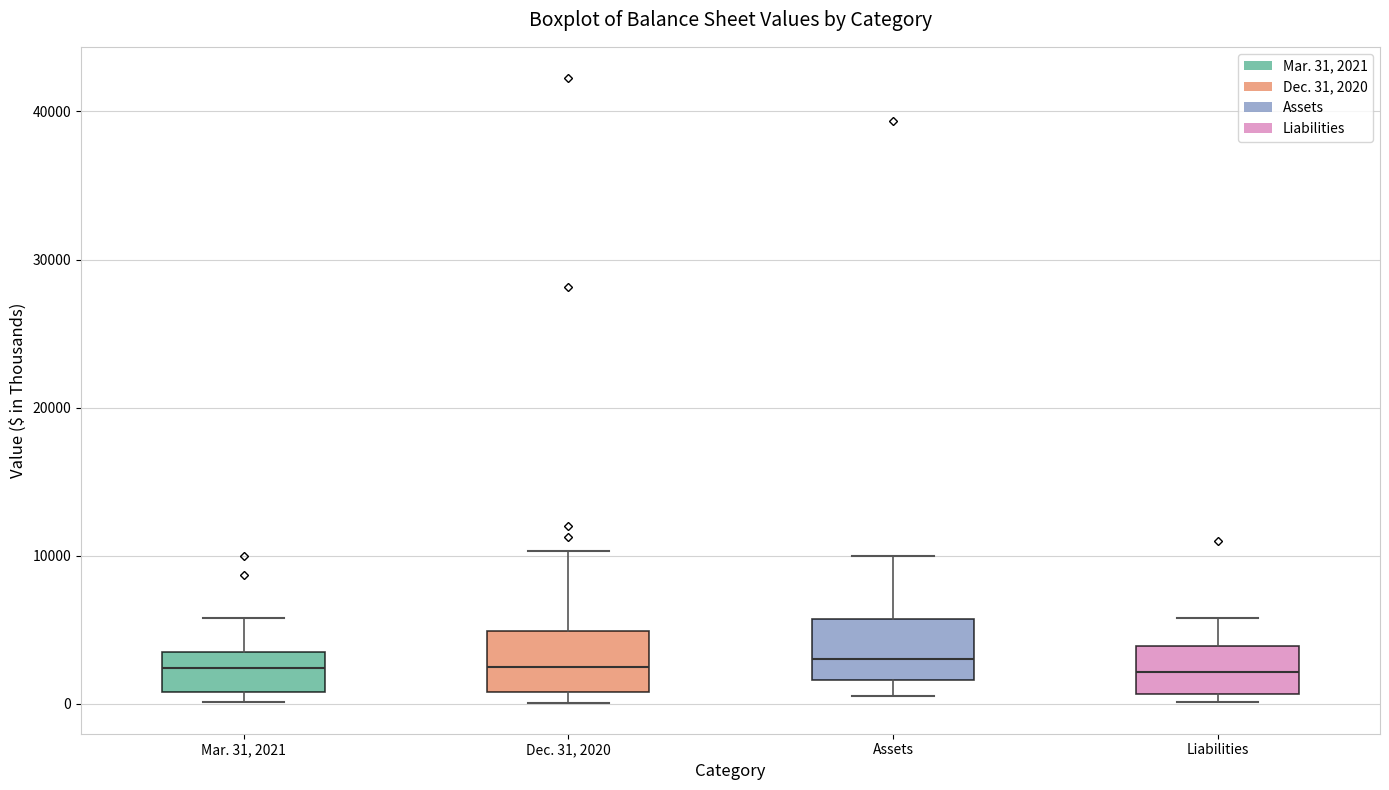

Where is the upper edge of the box for Dec. 31, 2020 on the y-axis? The values are not printed on the chart, so give them approximately, as read against the axis.

5000